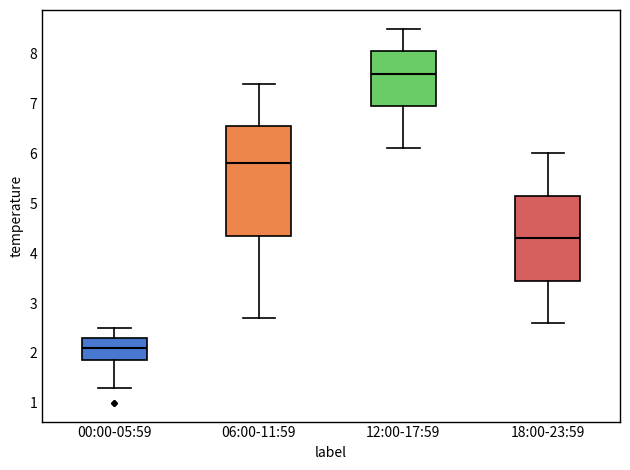

Reading left to right, read every box against the y-axis: the position of its median line, the range the box covers, and the ends of its whiskers. The values are not printed on the chart, so give them approximately, as read against the axis.

00:00-05:59: median 2.1, box 1.9 to 2.3, whiskers 1.3 to 2.5
06:00-11:59: median 5.8, box 4.4 to 6.6, whiskers 2.7 to 7.4
12:00-17:59: median 7.6, box 7.0 to 8.1, whiskers 6.1 to 8.5
18:00-23:59: median 4.3, box 3.5 to 5.2, whiskers 2.6 to 6.0